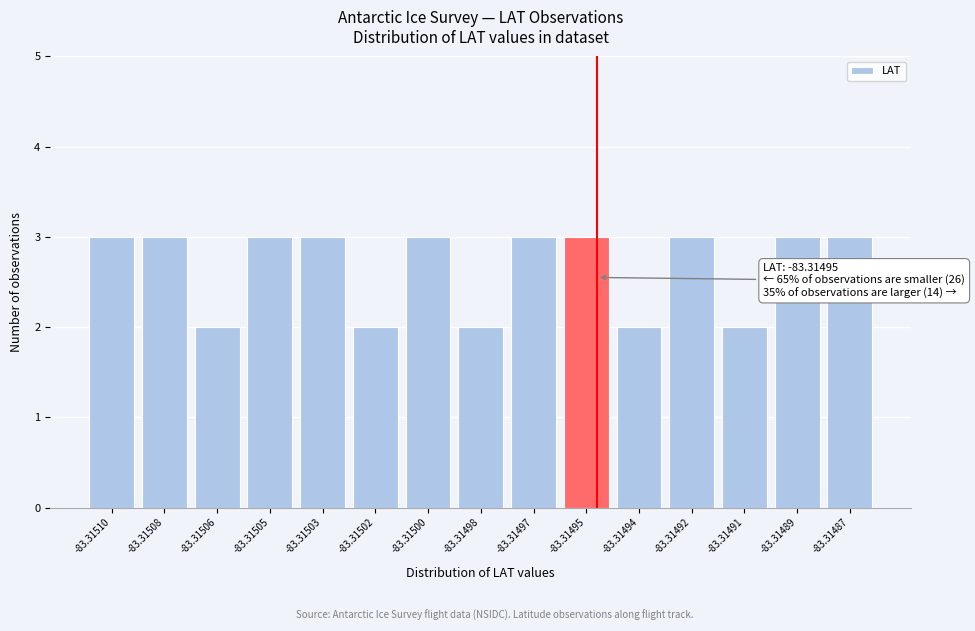

Reading left to right, transcribe all the data shown in this chart.

3	3	2	3	3	2	3	2	3	3	2	3	2	3	3